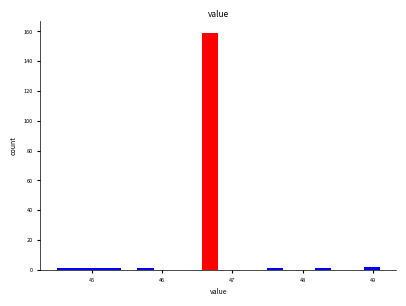

Read against the x-axis, roughly where is the centre of the tallest bar?

46.7